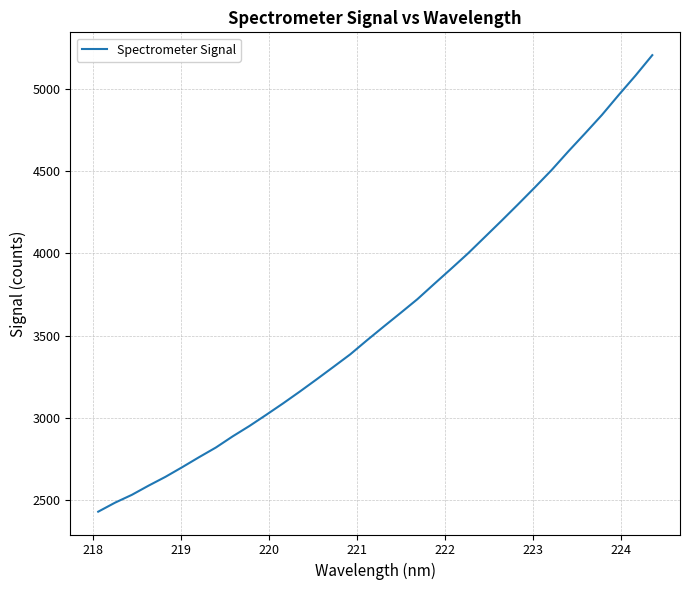

What is the maximum value shown in the chart?

5204.0